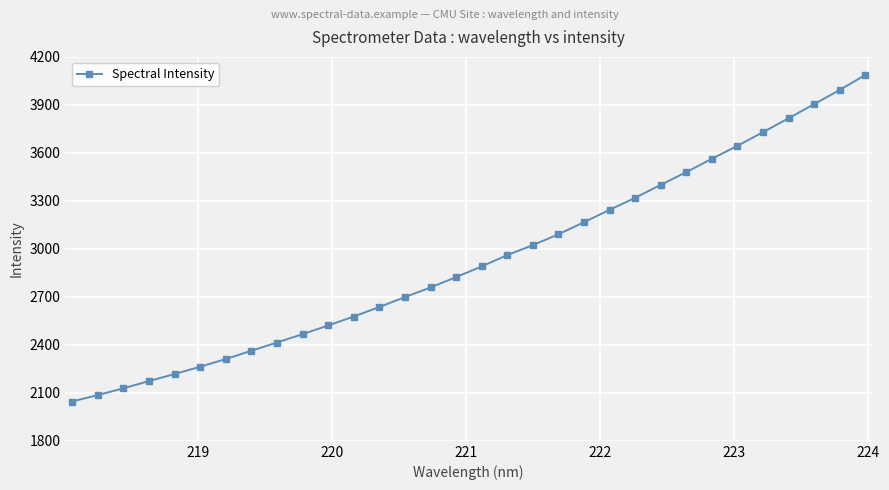

How many values exceed 2890?

16